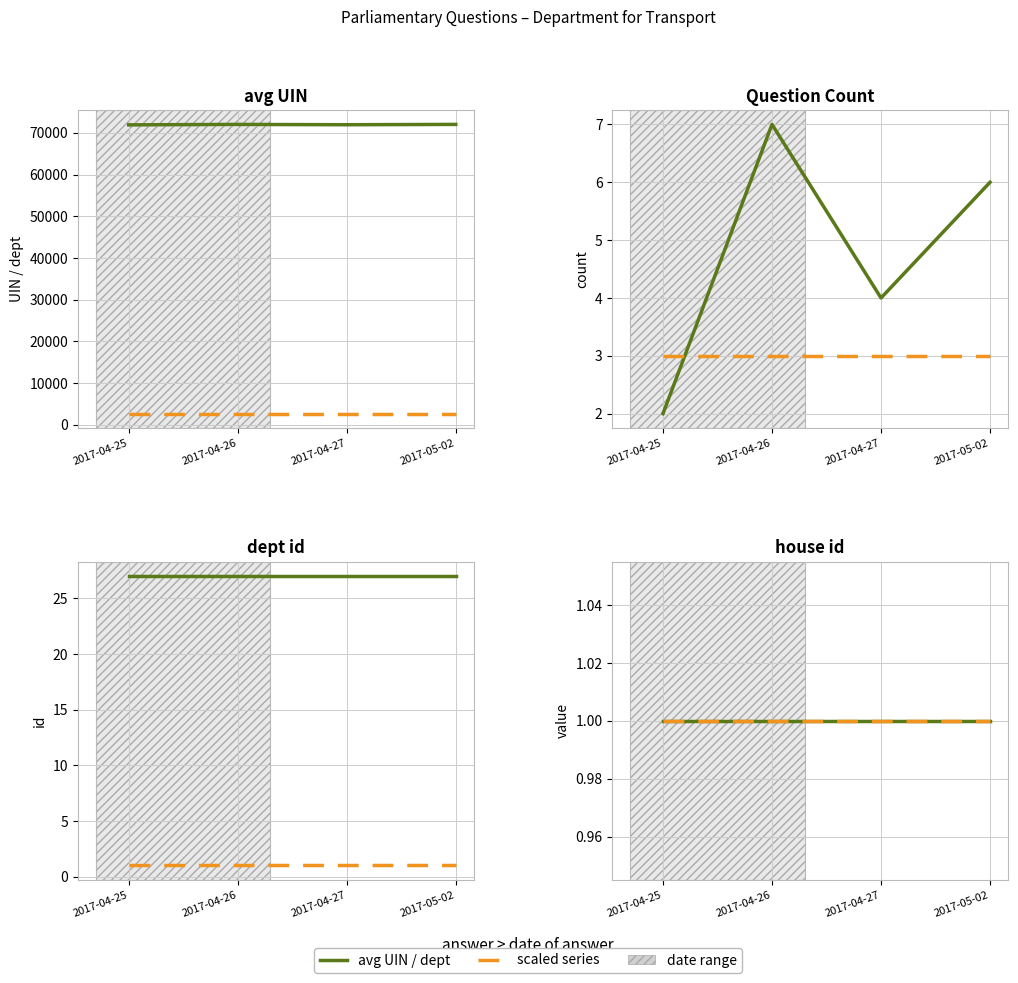

Which series has the widest spread of values?

uin